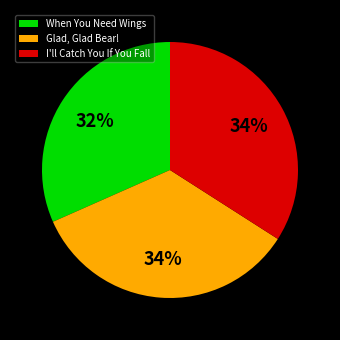

How many segments does this pie chart have?

3